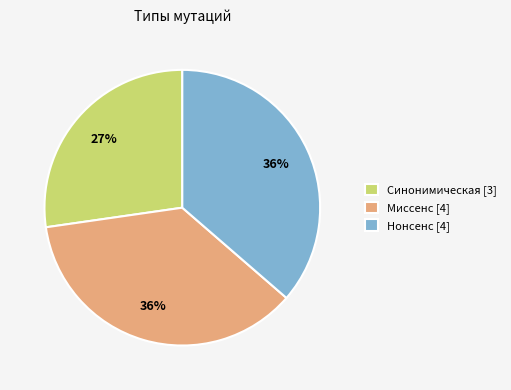

Which slice is the smallest?

Синонимическая [3]